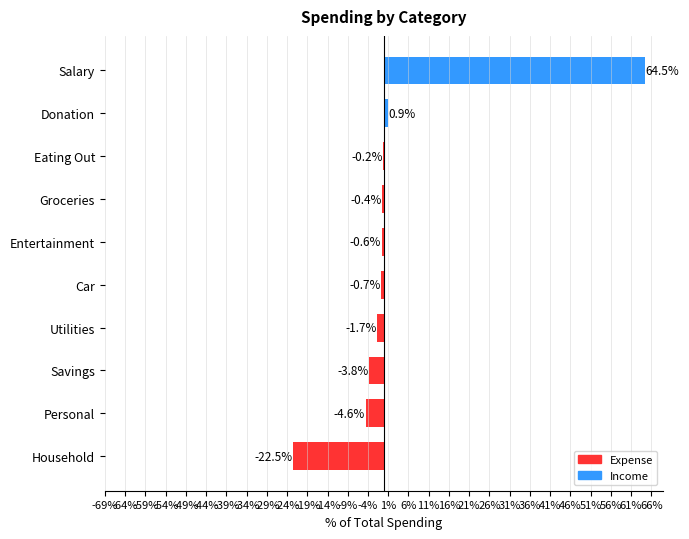

Where is the data nearest to the value 20?

Donation